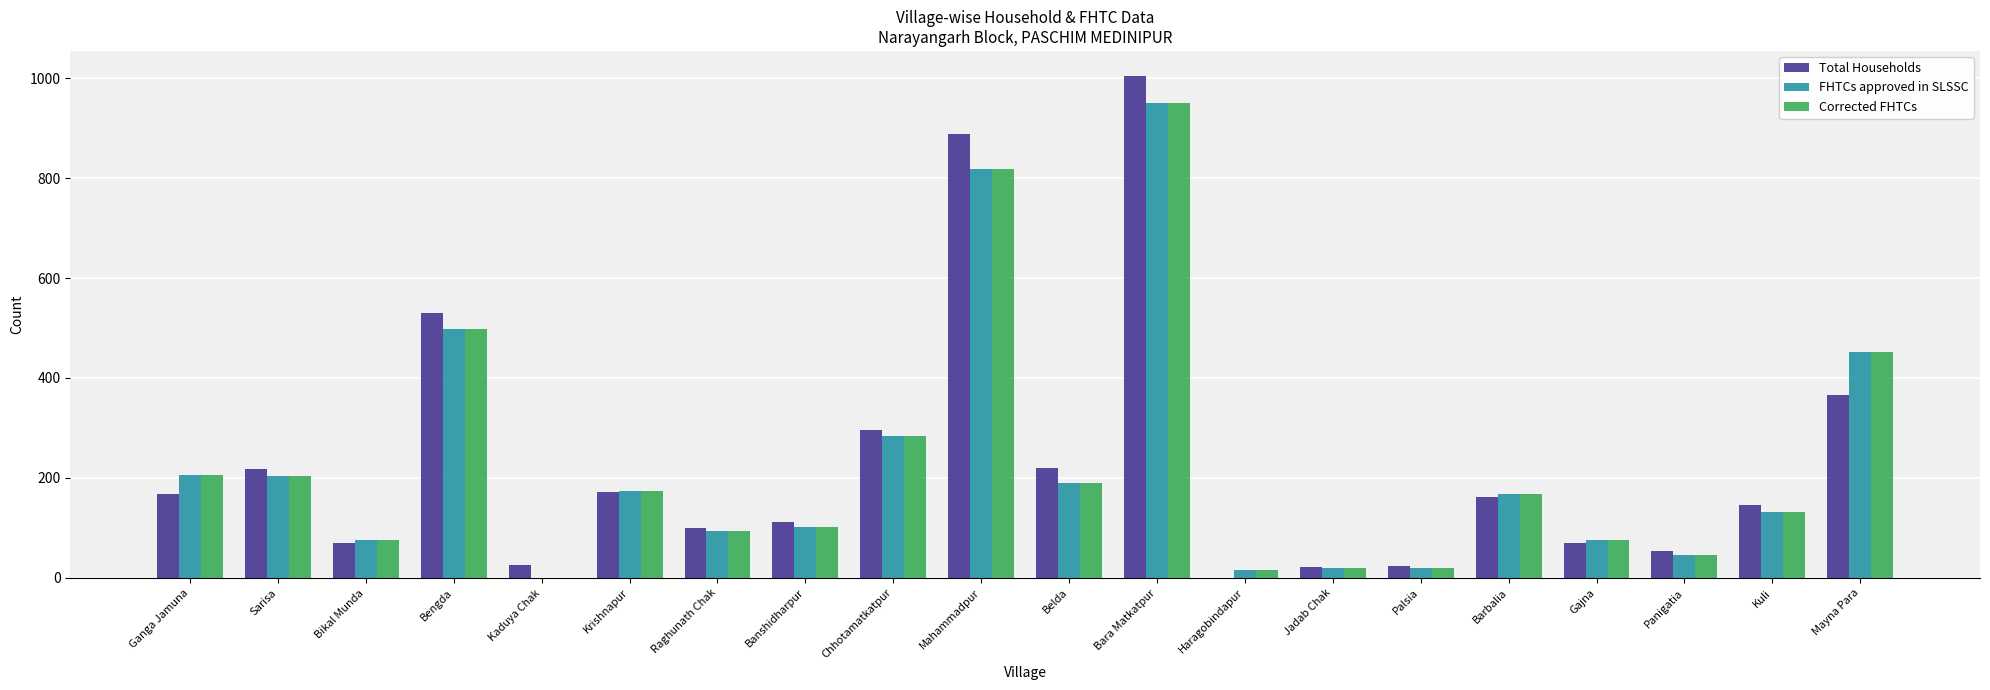

The Corrected FHTCs series shows 76 at Bikal Munda. True or false?

True